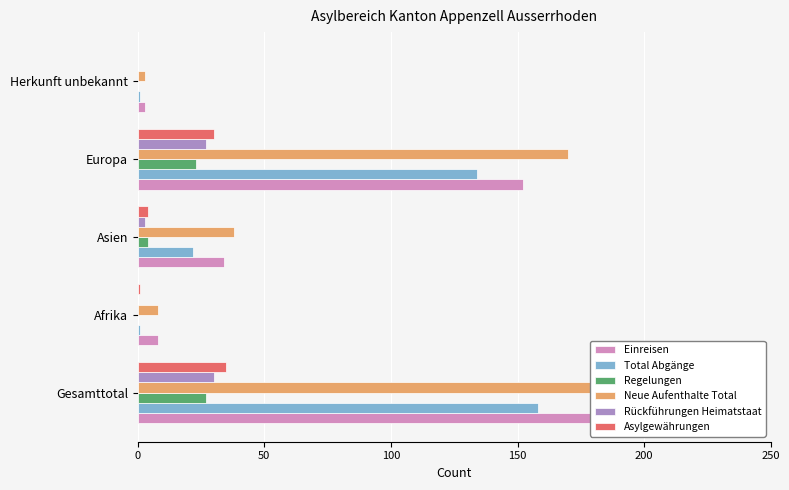

Is the value of Einreisen at Afrika greater than the value of Regelungen at Asien?

Yes